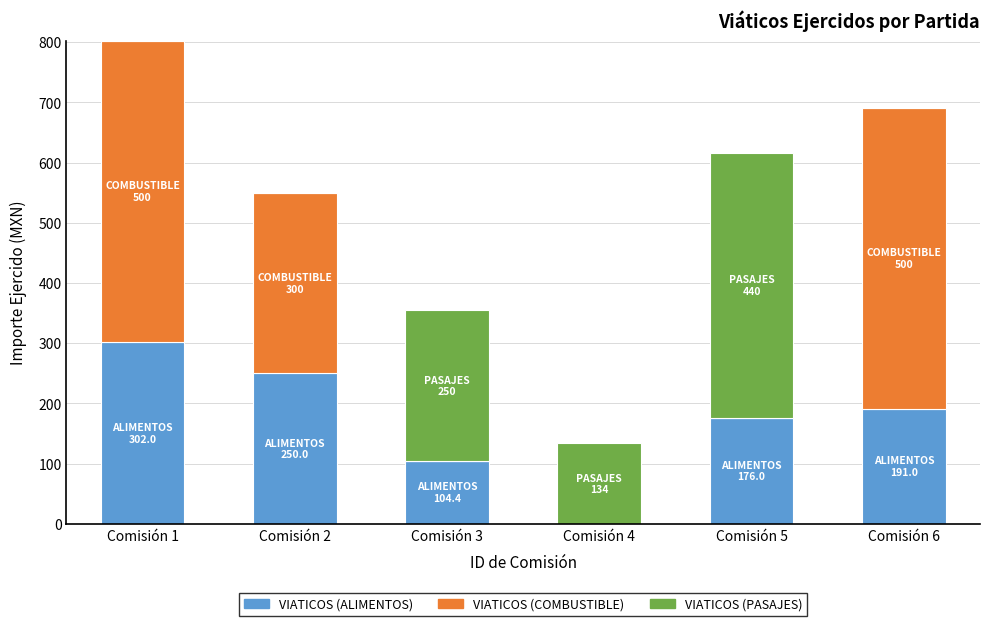

What is the maximum value for VIATICOS (ALIMENTOS)?

302.0